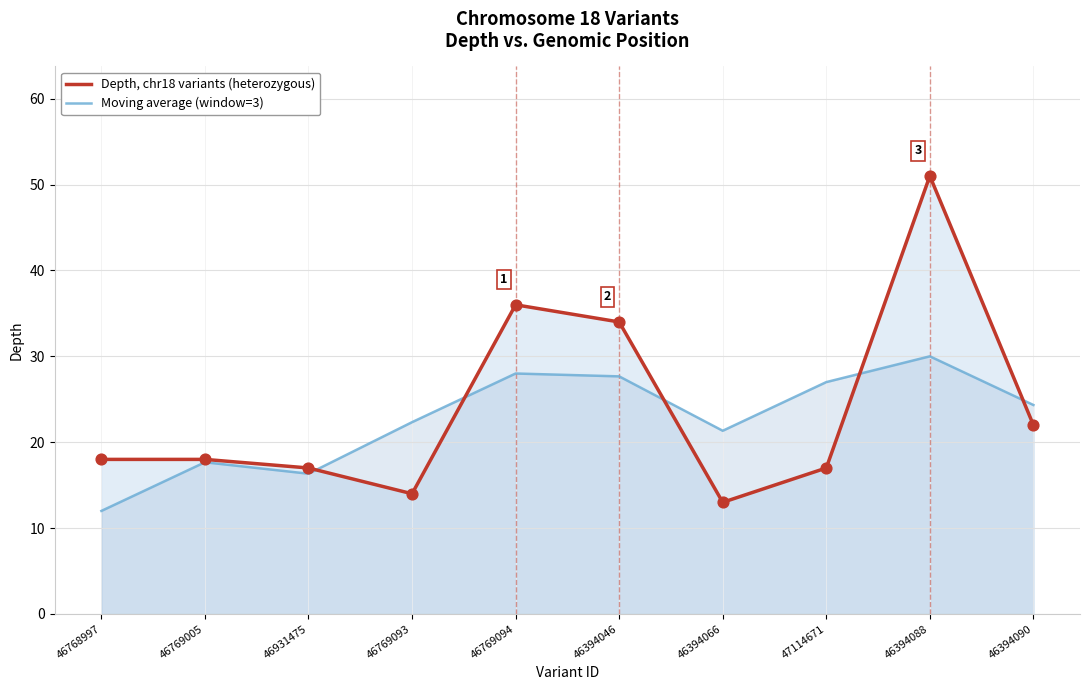

At how many categories does at least one series exceed 18?

7